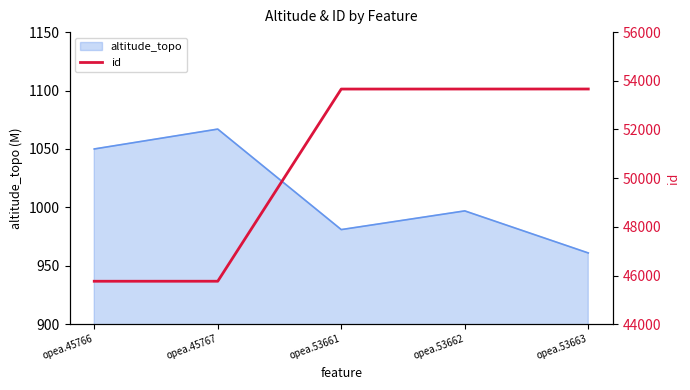

Which category has the lowest value in the altitude_topo series?

opea.53663